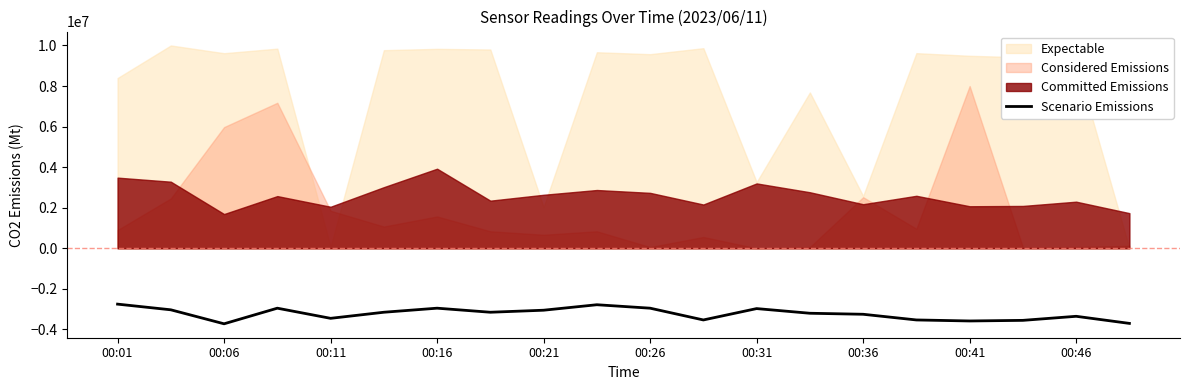

What is the change in value from 00:16 to 15?

-580000